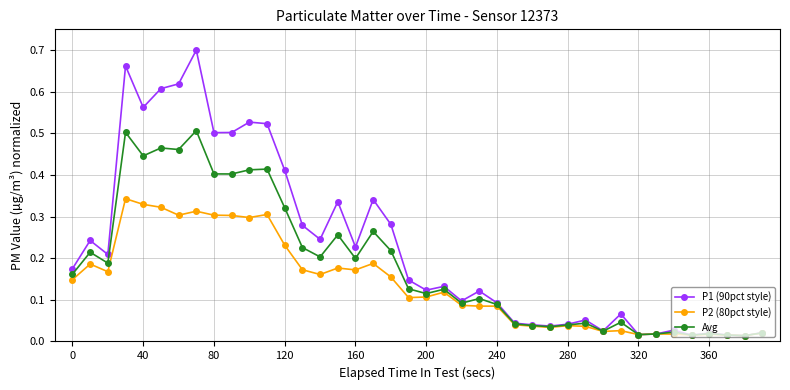

Which series has the largest range (max minus min)?

P1 (90pct style)